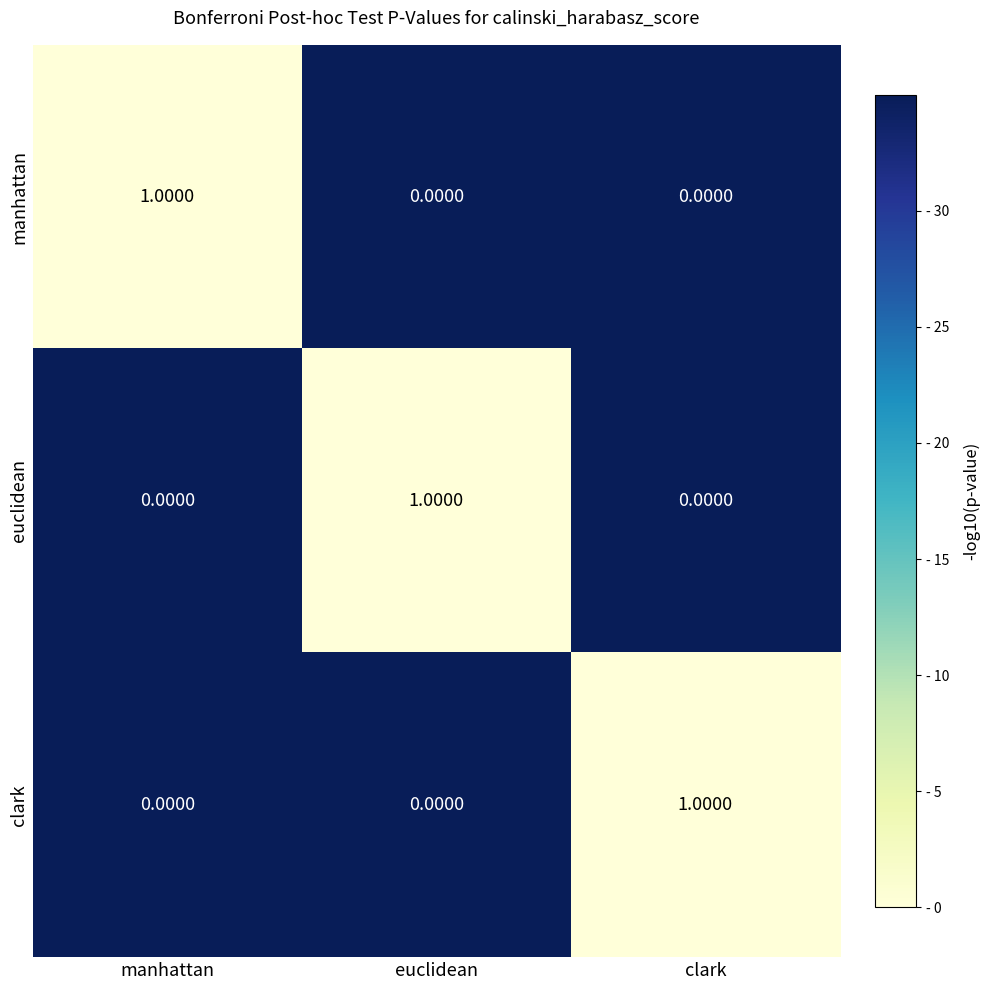

How many series are shown in this chart?

3